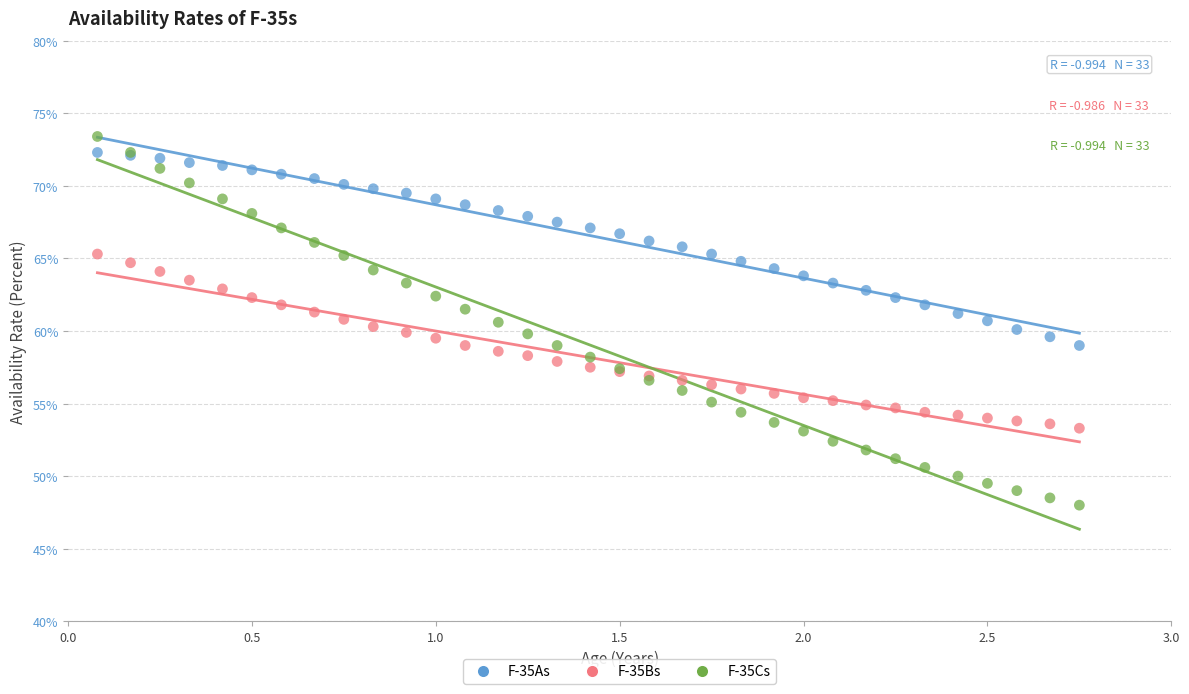

Which series has the widest spread of Y values?

F-35Cs